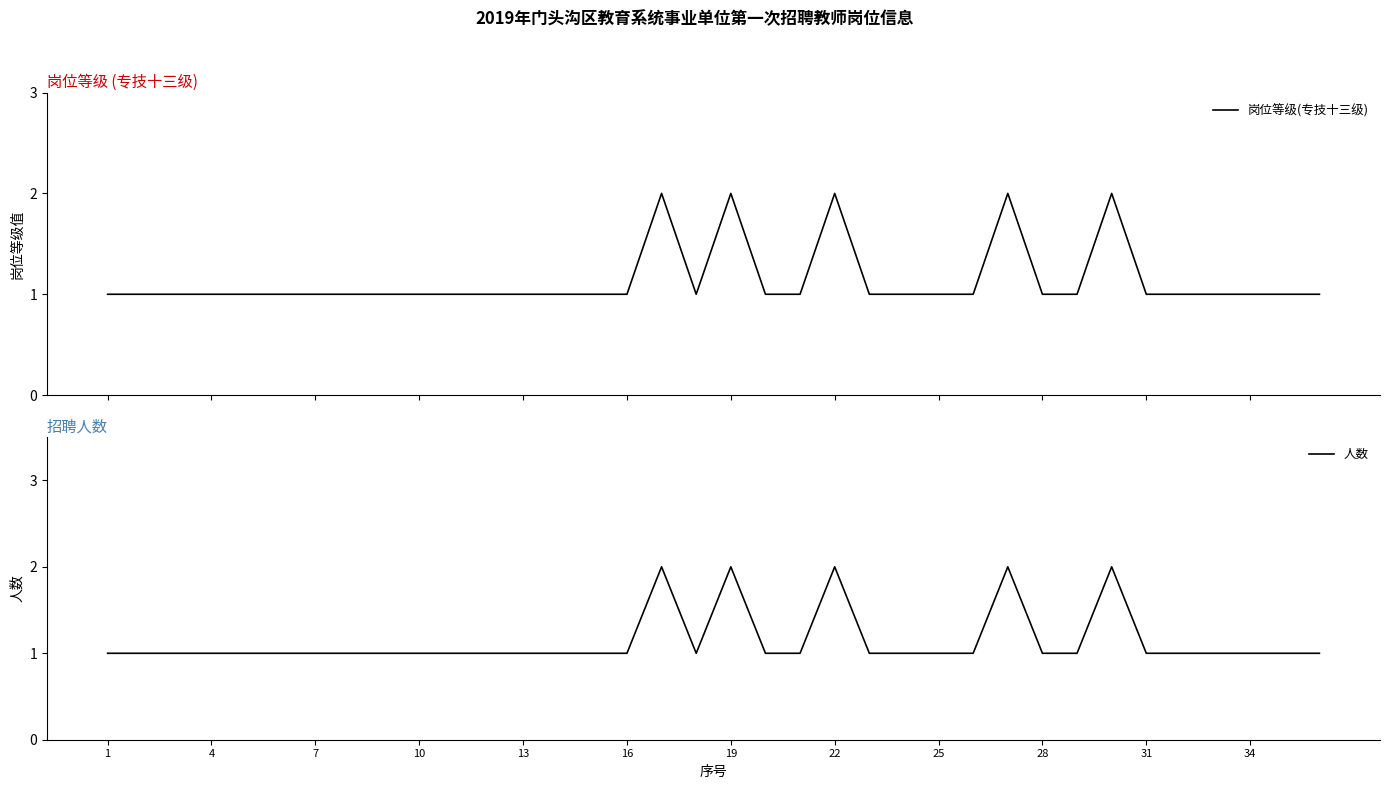

What is the sum of all 人数 values?

41